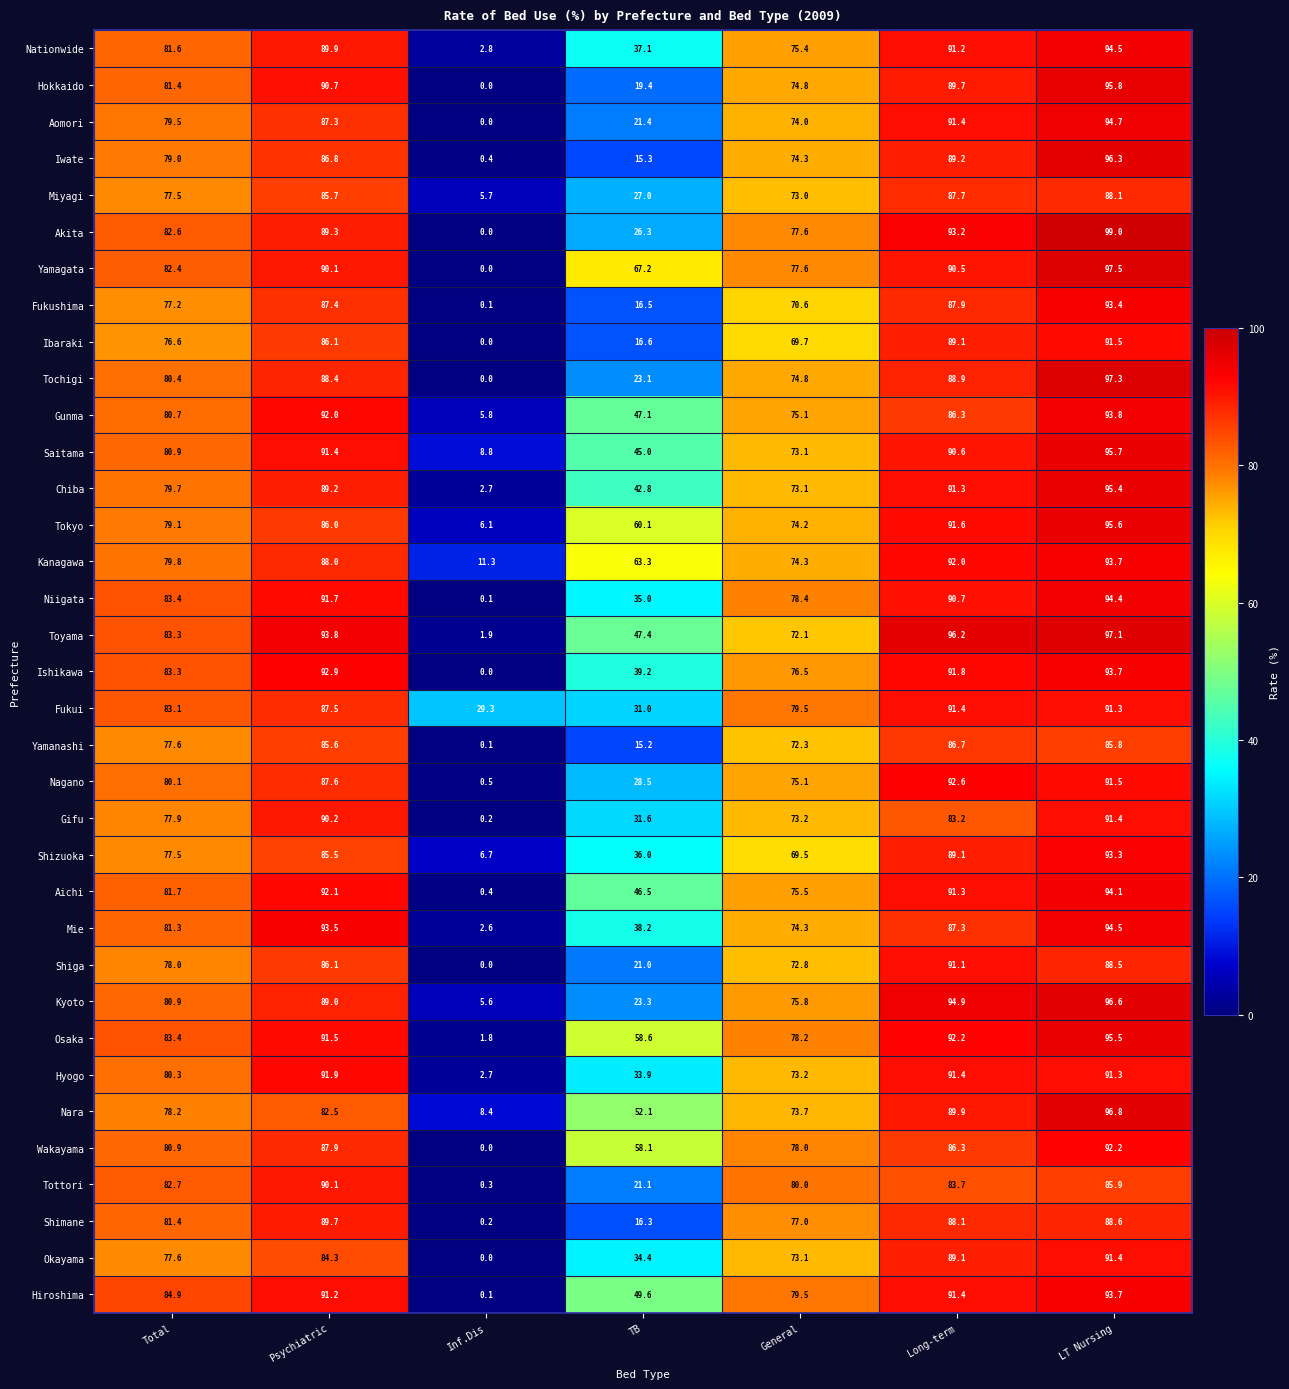

Which series has the largest range (max minus min)?

Akita